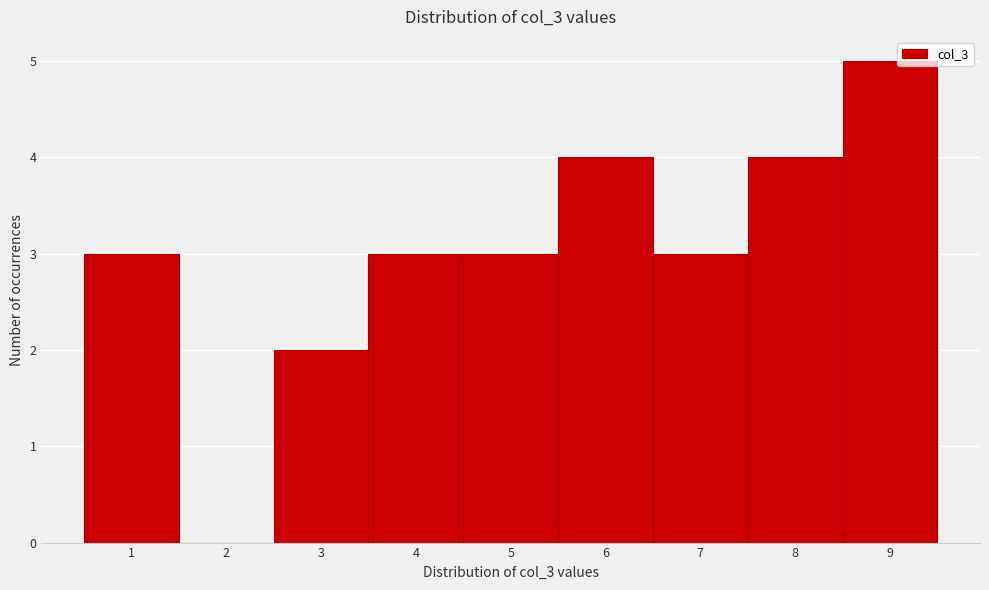

Reading left to right, what are all the values shown in this chart?

1=3	2=0	3=2	4=3	5=3	6=4	7=3	8=4	9=5